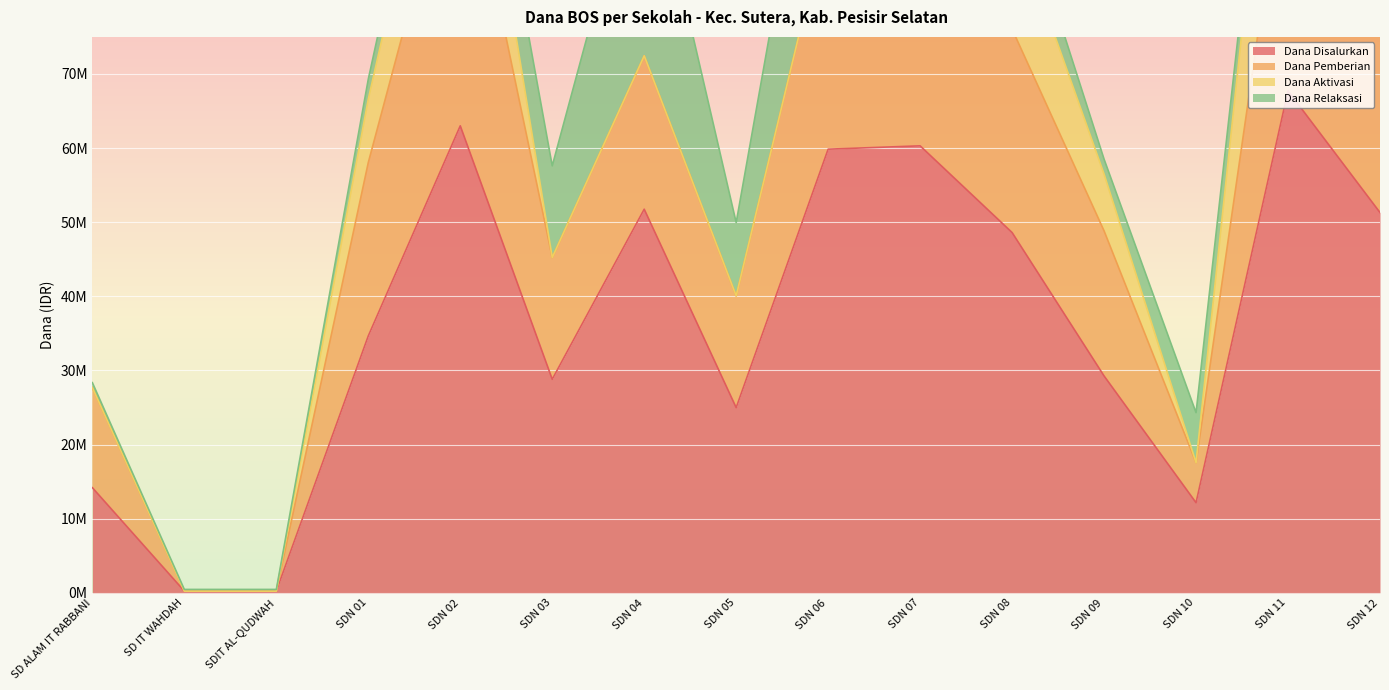

How many data points in Dana Pemberian are less than 58050000?

7